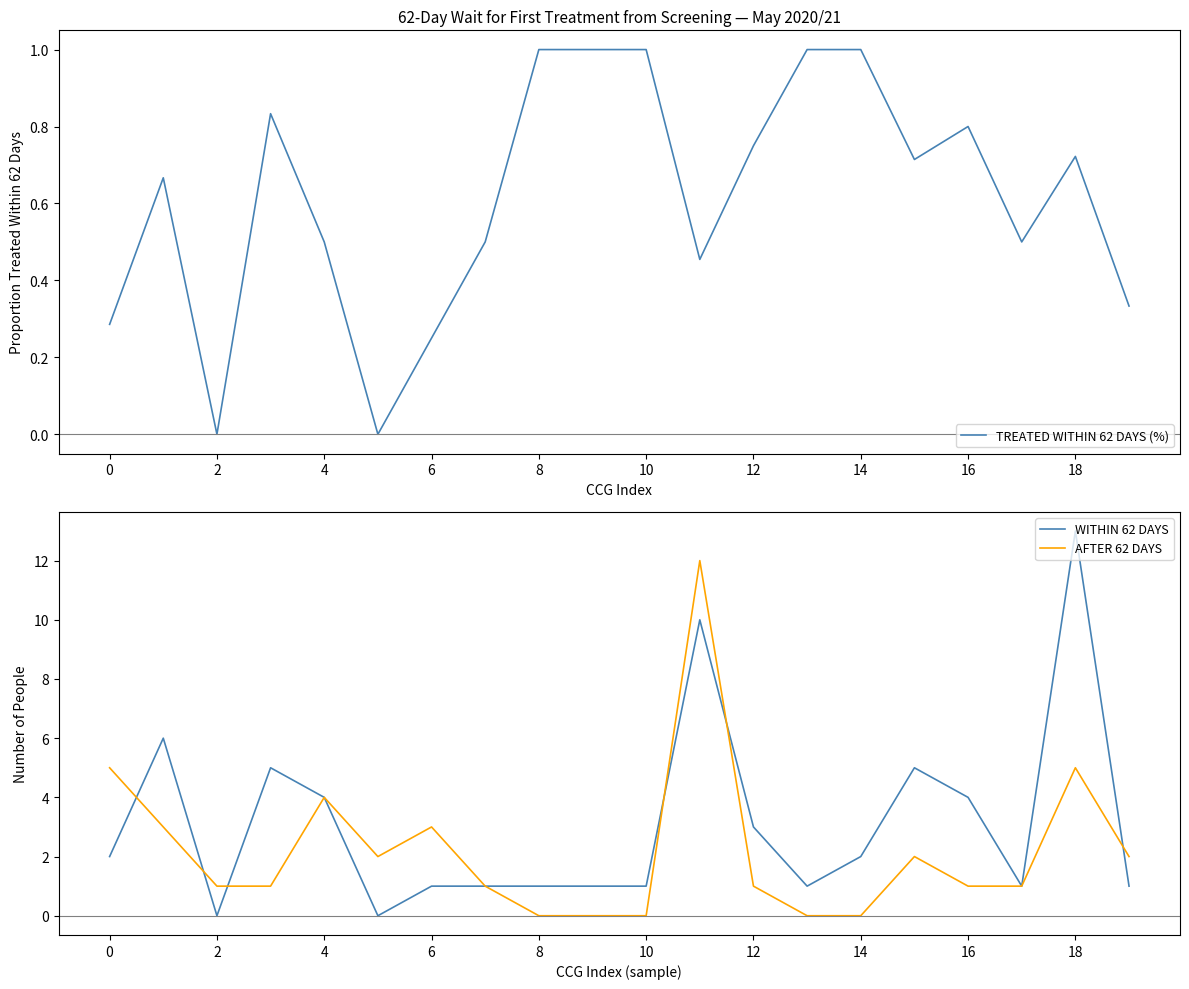

True or false: TREATED WITHIN 62 DAYS (%) has a value of -0.6 at 2.

False